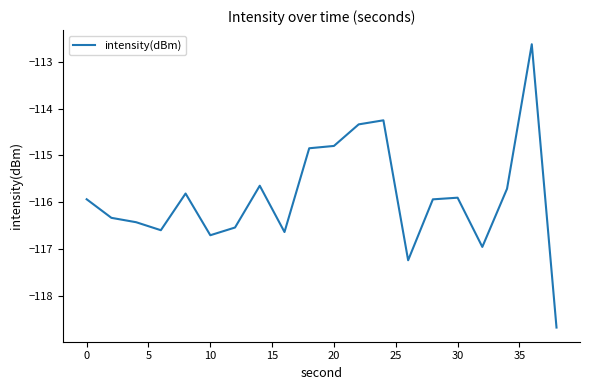

What is the difference between the maximum and minimum values?

6.0